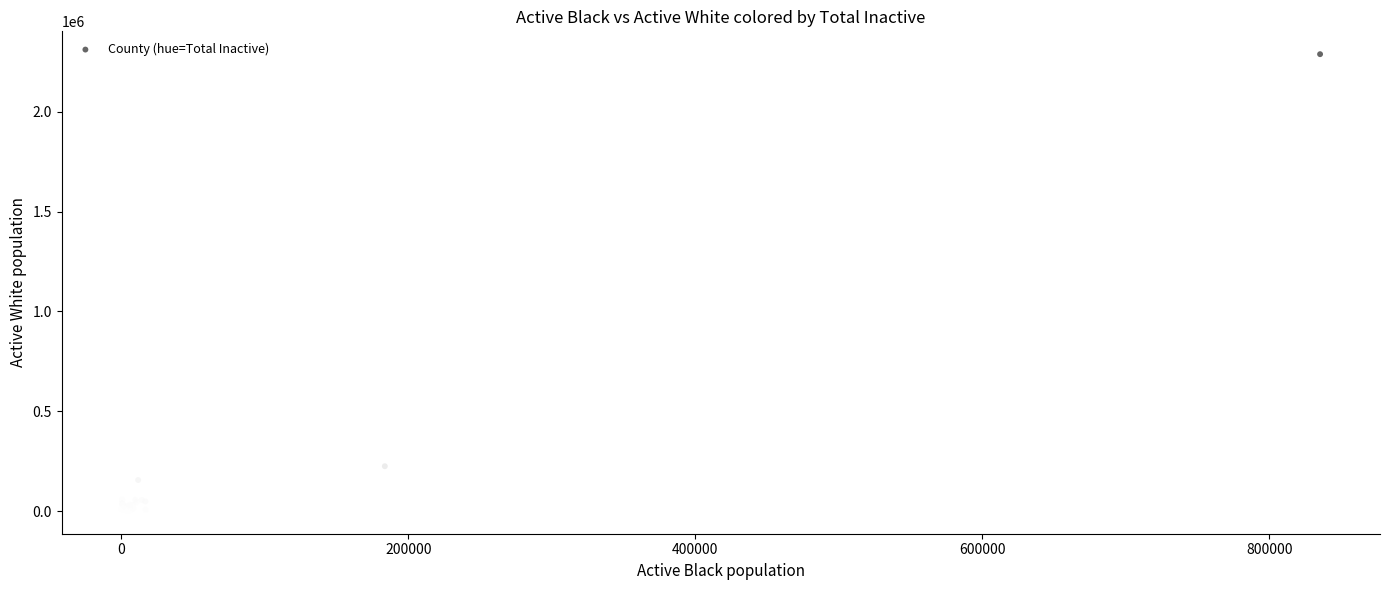

What Y value in the scatter plot is closest to 1144635?

224721